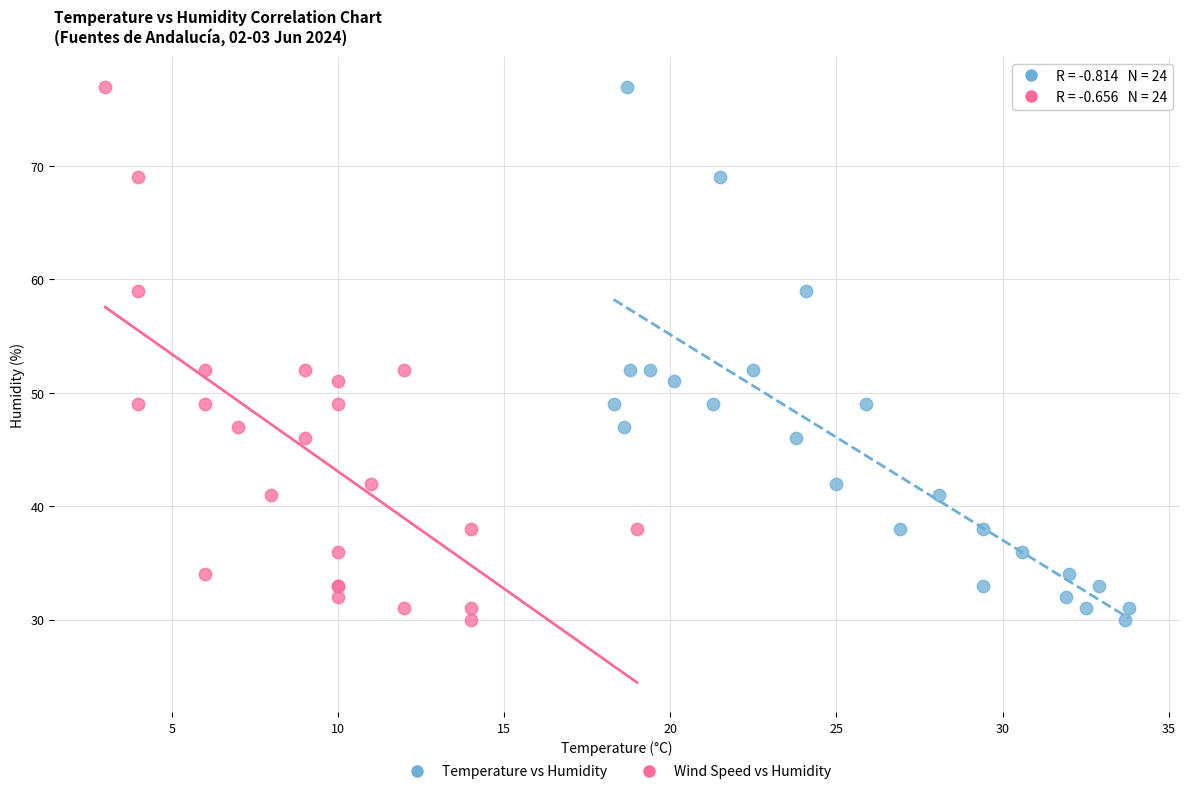

What are all the series names shown in the legend?

Temperature vs Humidity, Wind Speed vs Humidity